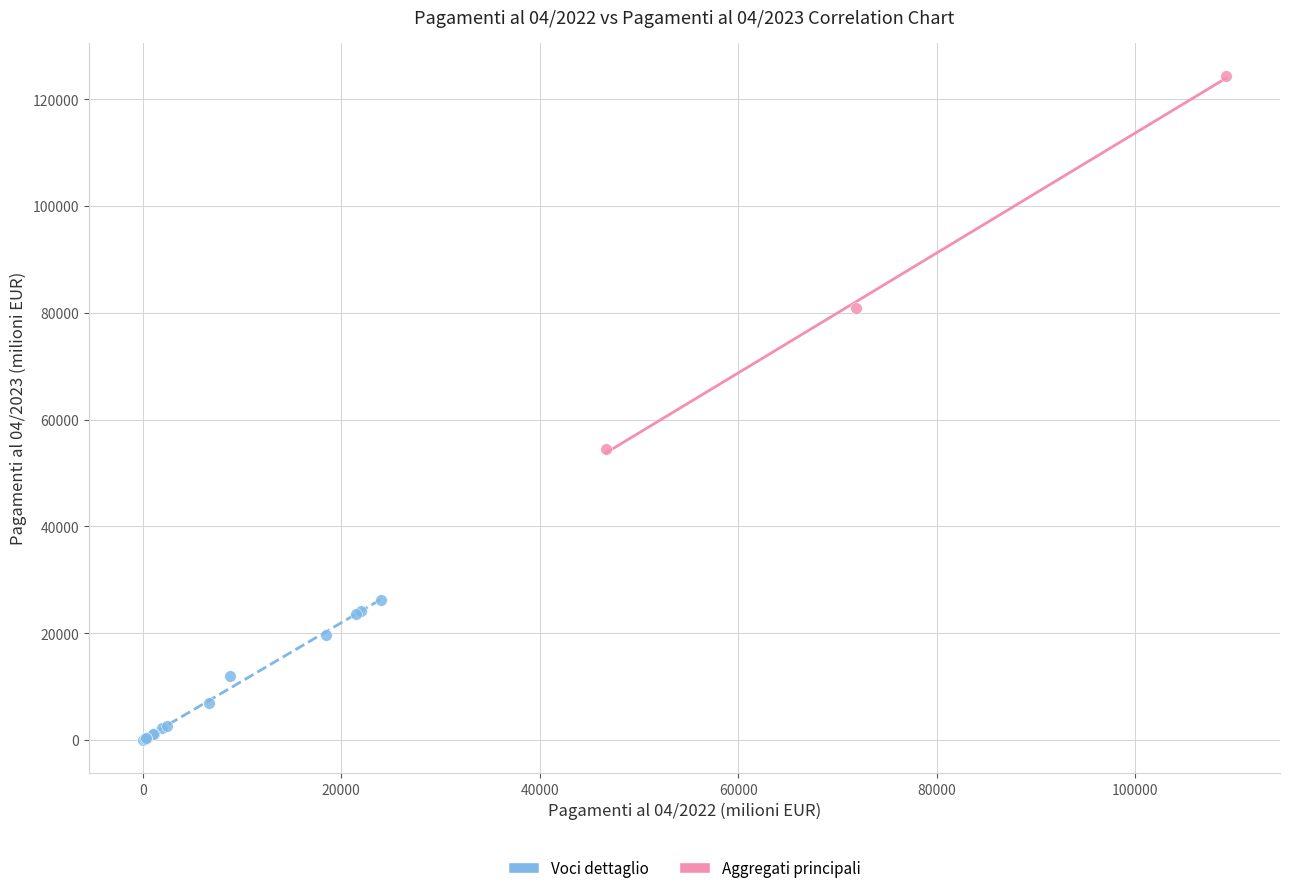

Which series contains the lowest Y value?

Voci dettaglio